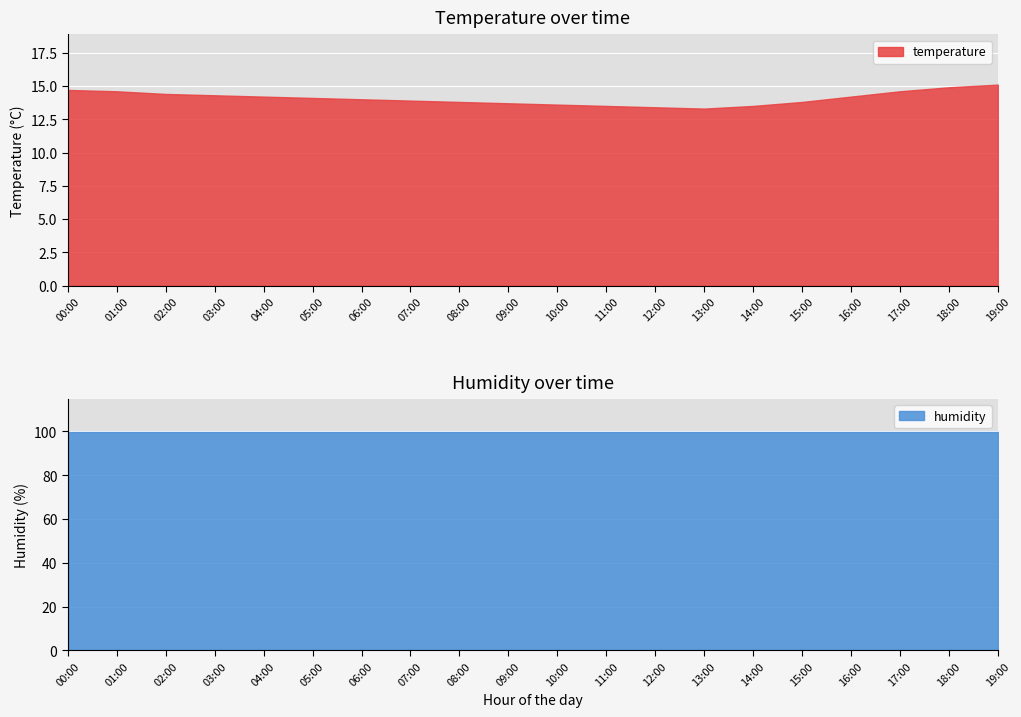

What position from the left is 03:00?

4